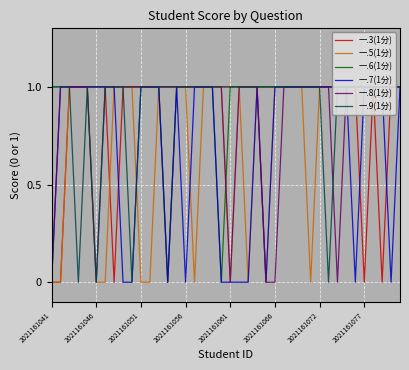

Where is 一.7(1分) nearest to the value 0?

2021161041